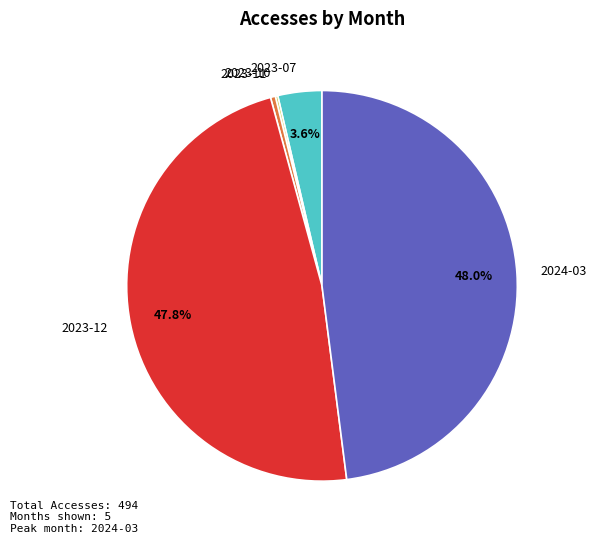

To the nearest percent, what portion does 2023-12 represent?

48%